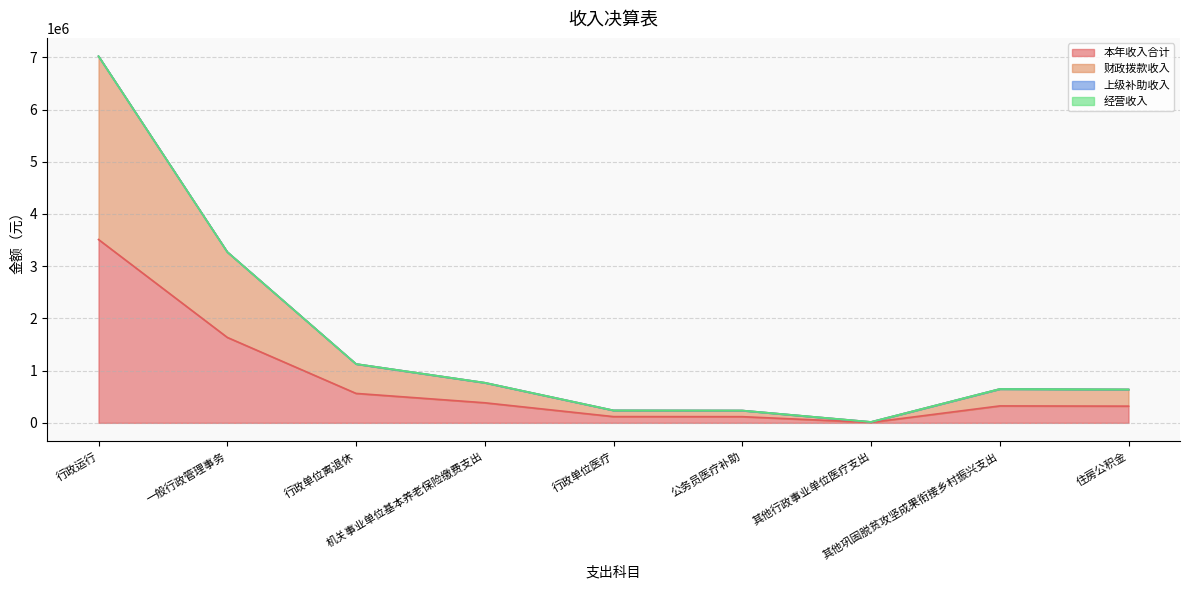

What is the difference between the maximum and minimum values in the 本年收入合计 series?

3502173.3